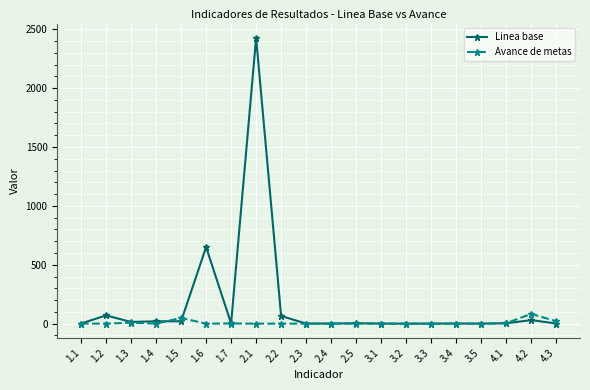

Which series has the widest spread of values?

Linea base